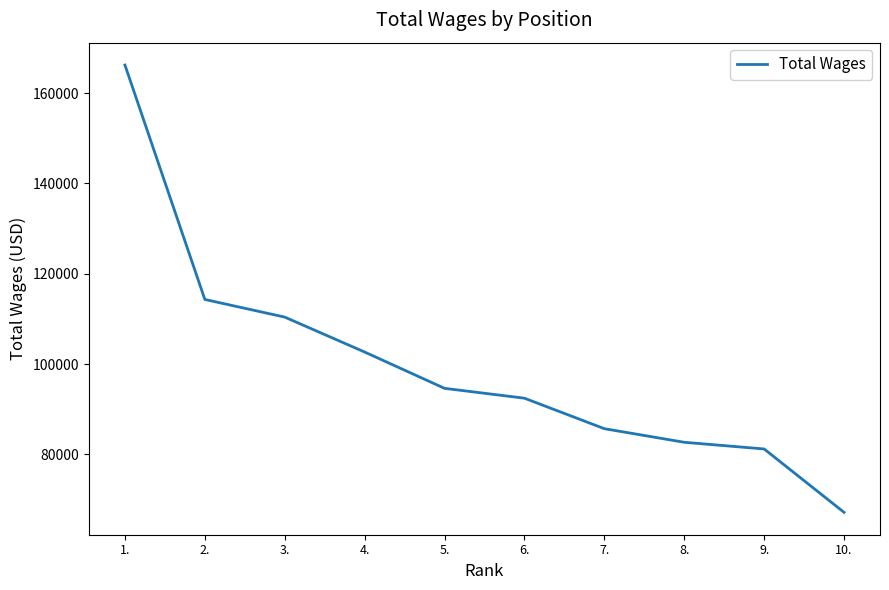

Is it true that the value at 7. is 121486?

False